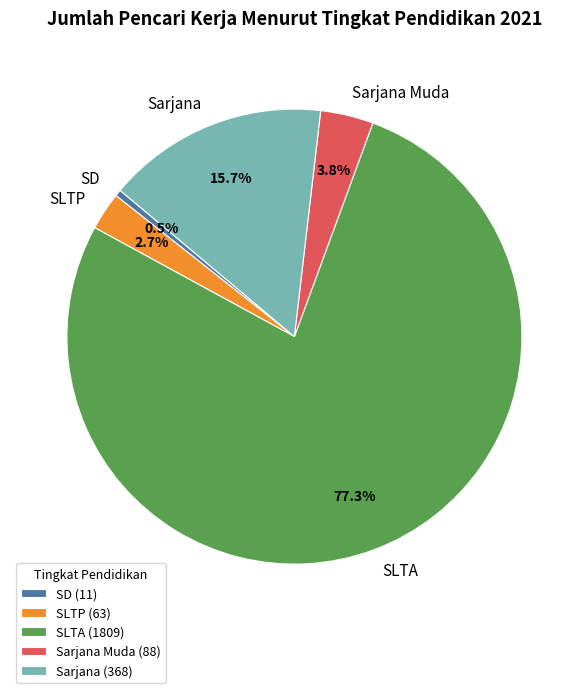

How many segments does this pie chart have?

5